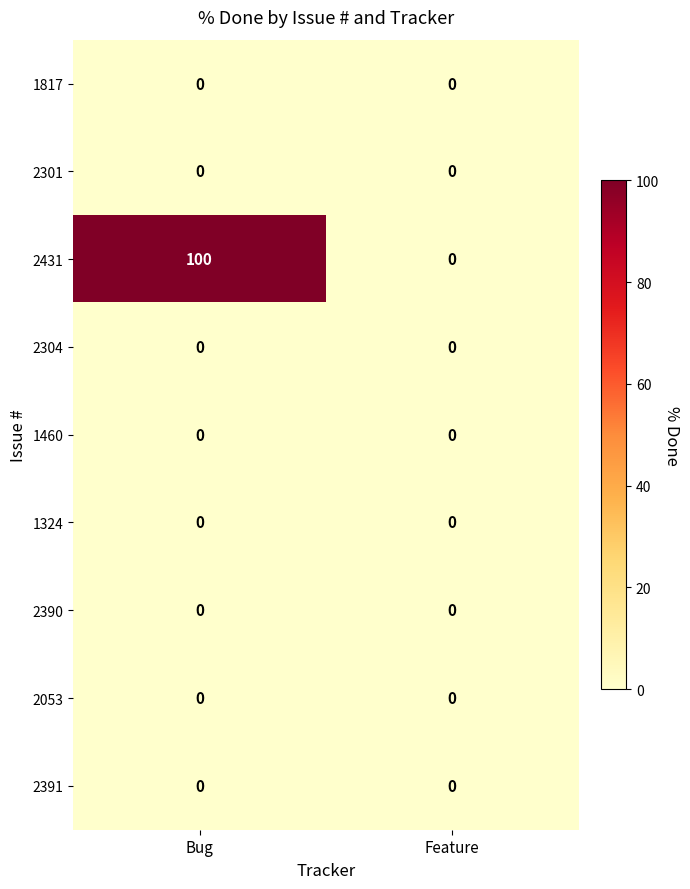

What is the spread (max minus min) of values at Bug?

100